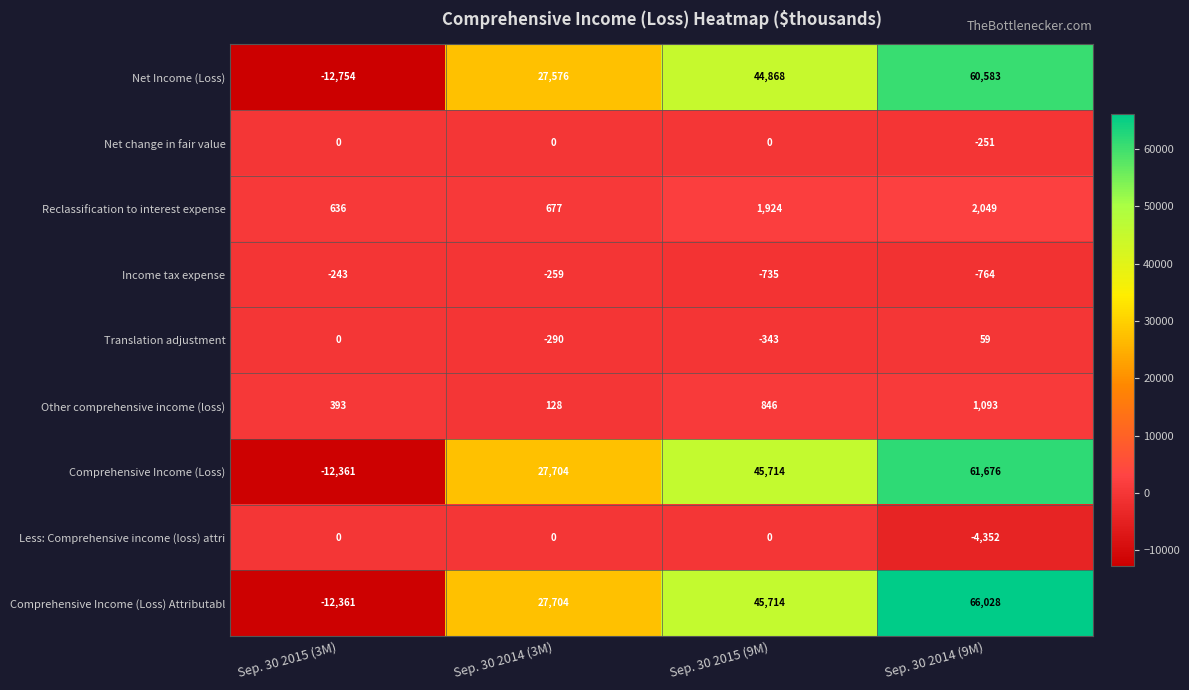

Which series changed the most between Sep. 30 2015 (3M) and Sep. 30 2014 (3M)?

Net Income (Loss)